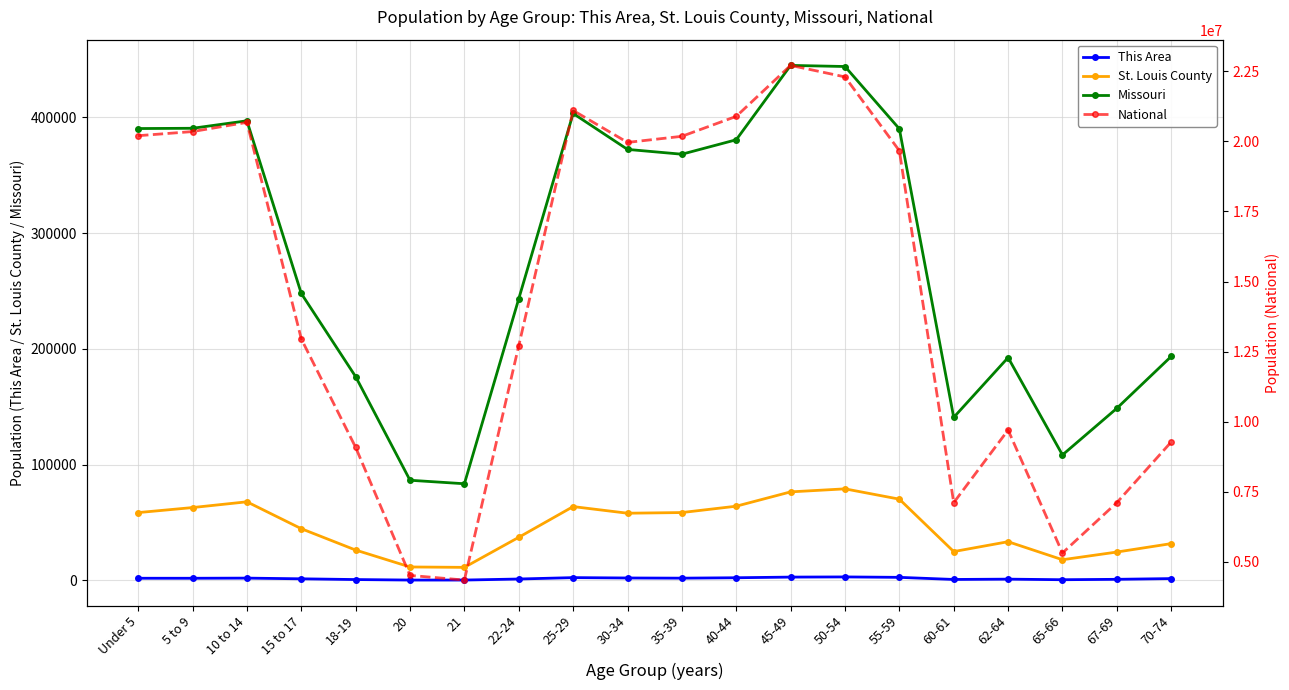

Where is the first local maximum for This Area?

10 to 14